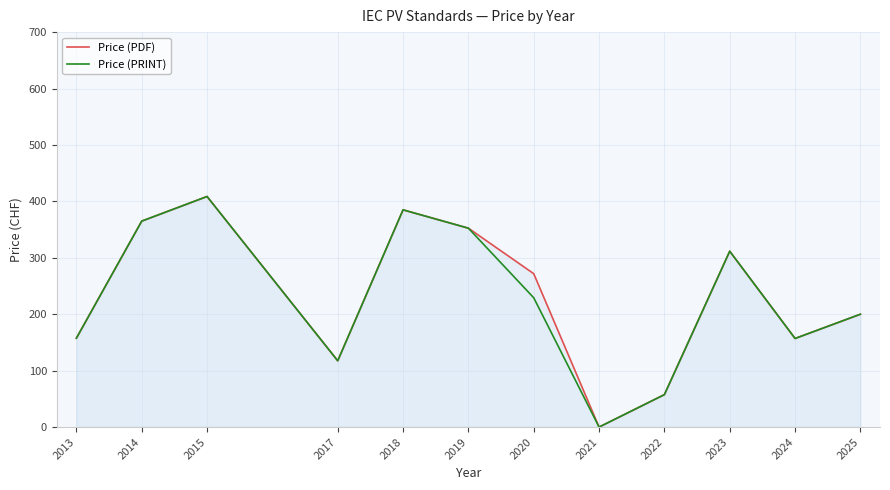

True or false: Price (PDF) and Price (PRINT) cross at least once.

False